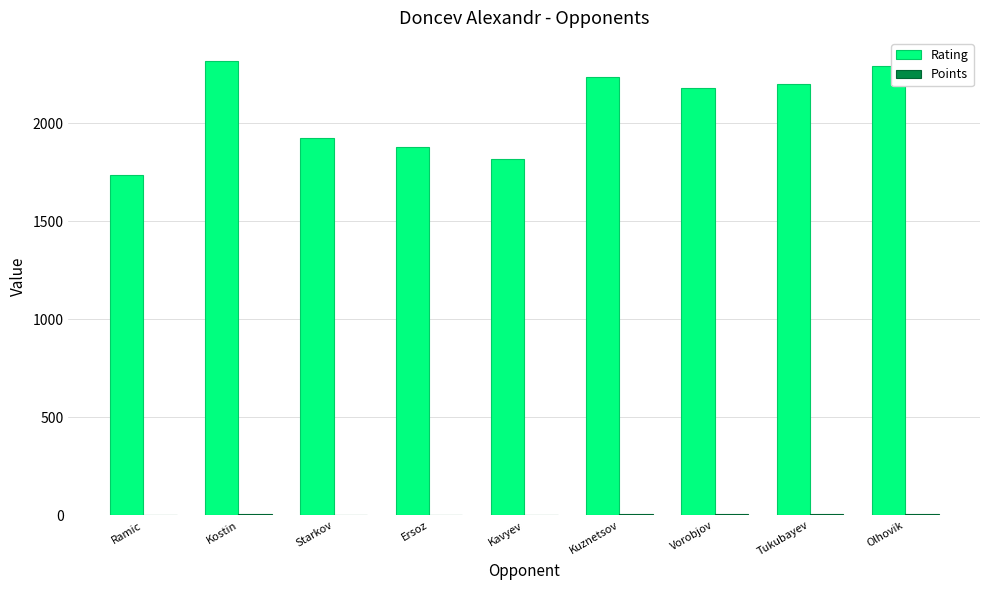

What is the highest value of the Rating series?

2319.0